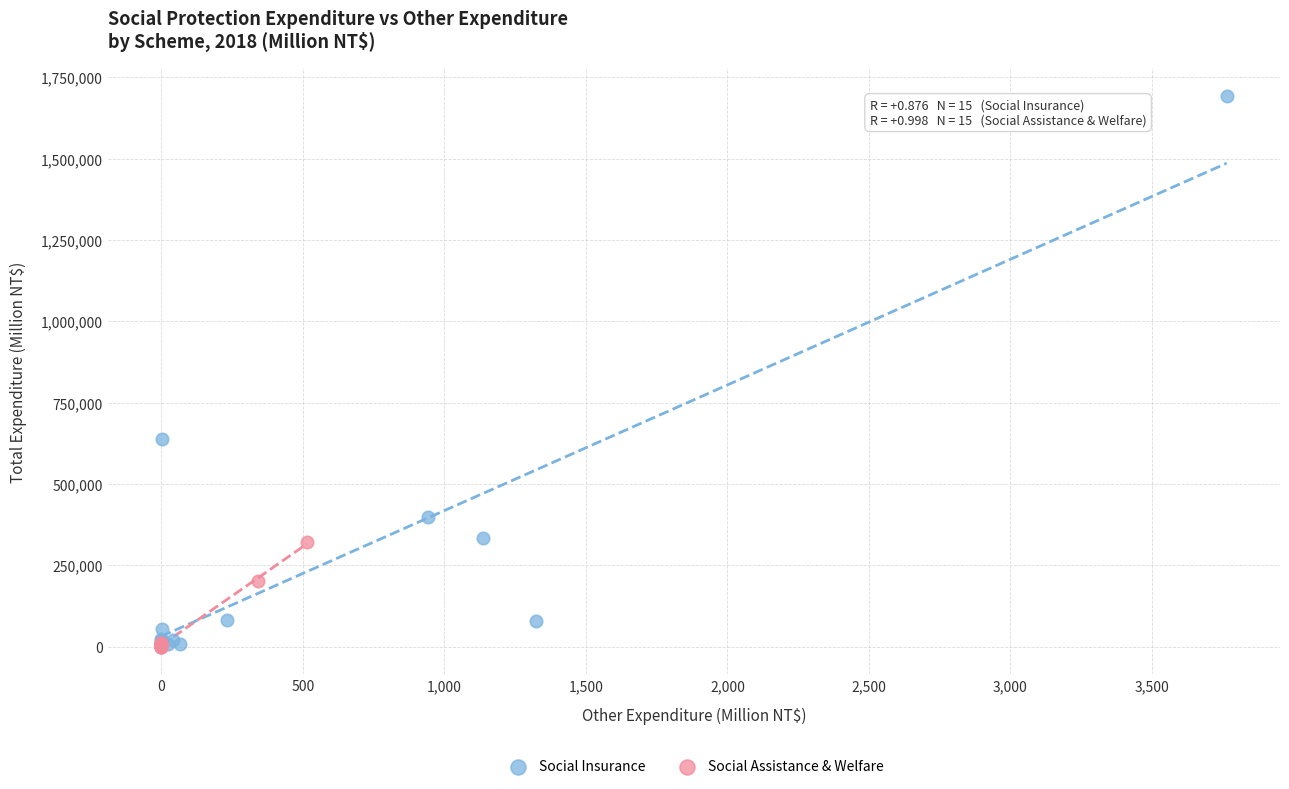

Which series has the largest Y range (max minus min)?

Social Insurance